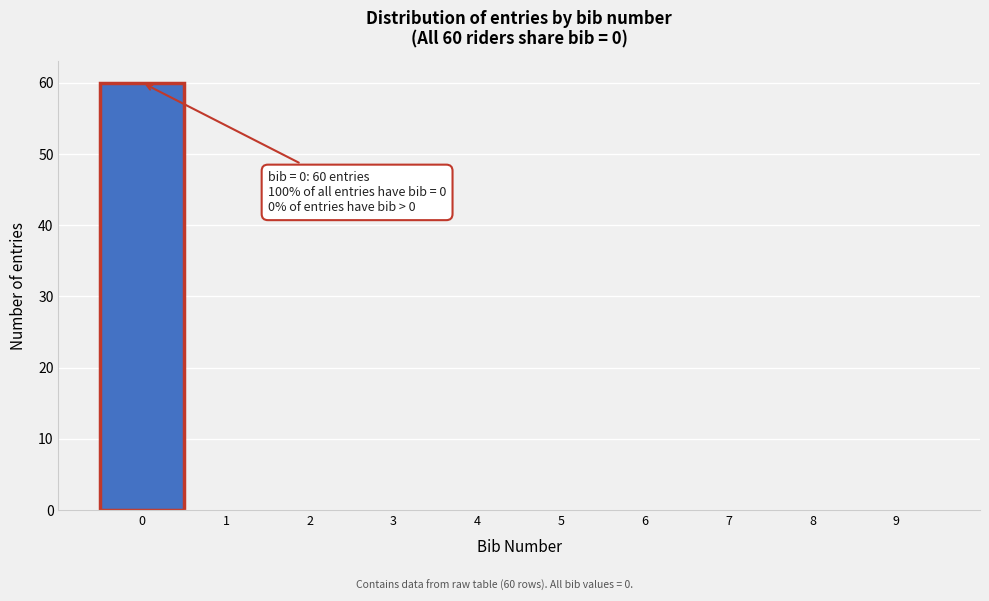

Which range on the x-axis has the tallest bar?

-0.5 to 0.5